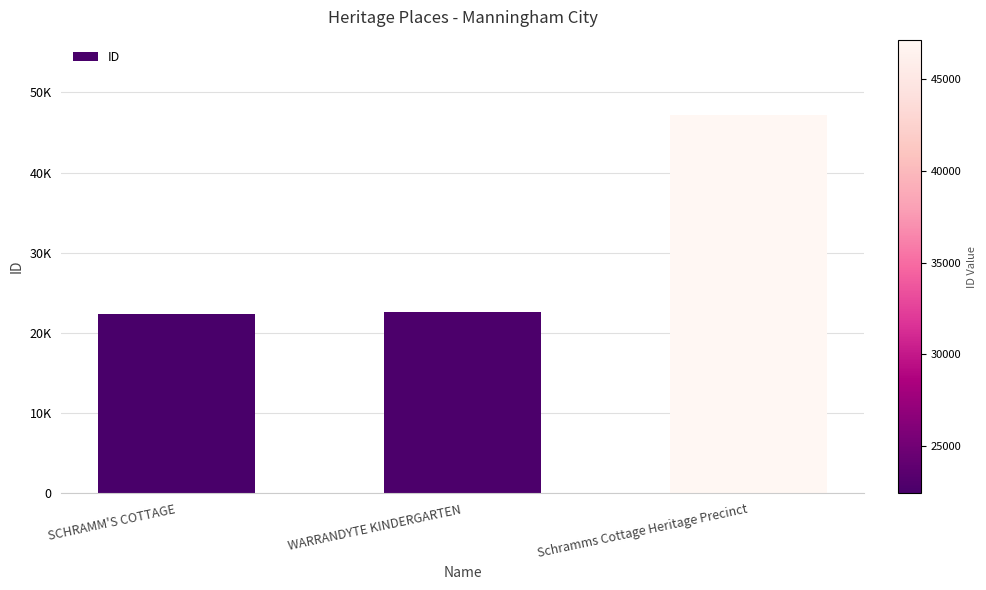

Reading left to right, transcribe all the data shown in this chart.

SCHRAMM'S COTTAGE=22410	WARRANDYTE KINDERGARTEN=22661	Schramms Cottage Heritage Precinct=47149